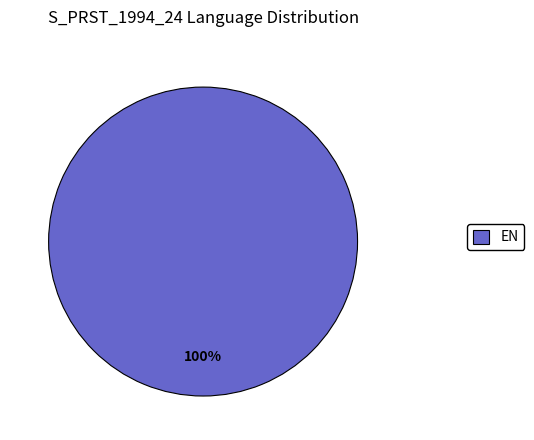

True or false: EN accounts for 100% of the total.

True